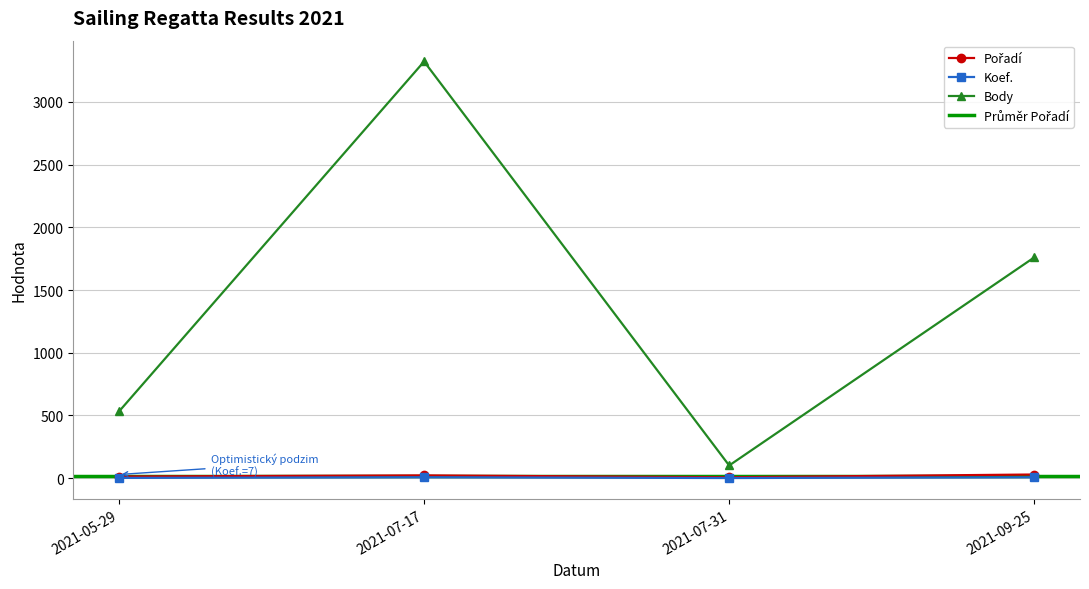

True or false: Body has more than 0 points higher than both neighbors.

True